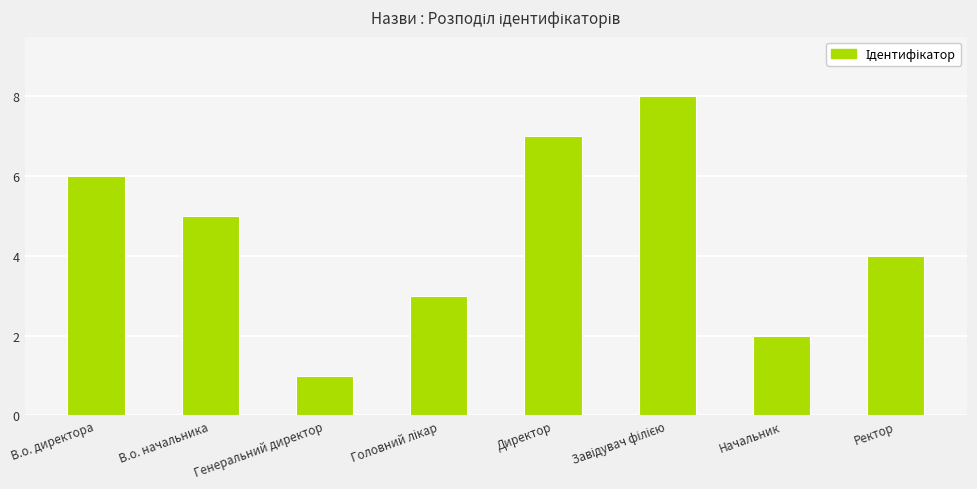

What is the change in value from В.о. директора to Ректор?

-2